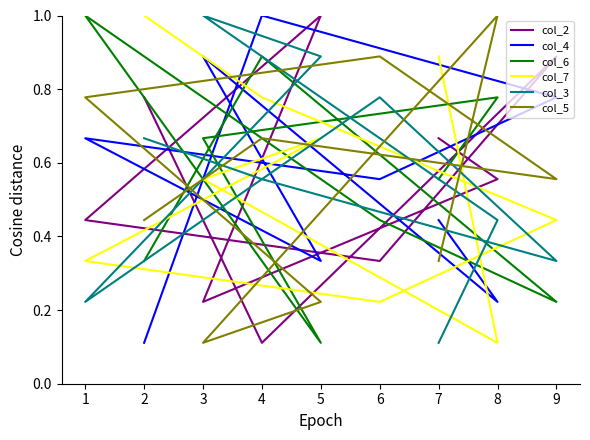

Count the number of categories in the chart.

9